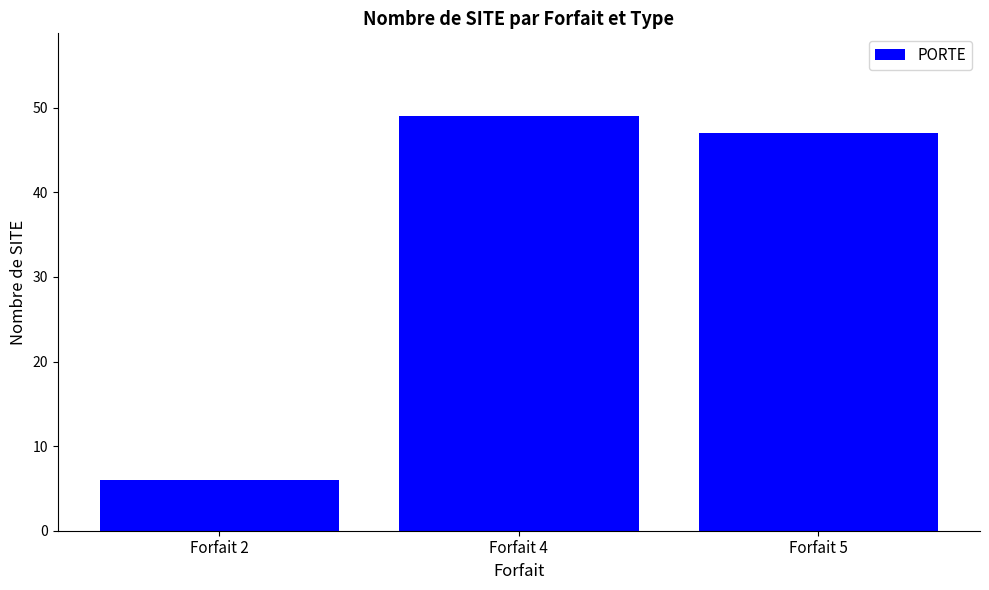

What is the greatest value displayed?

49